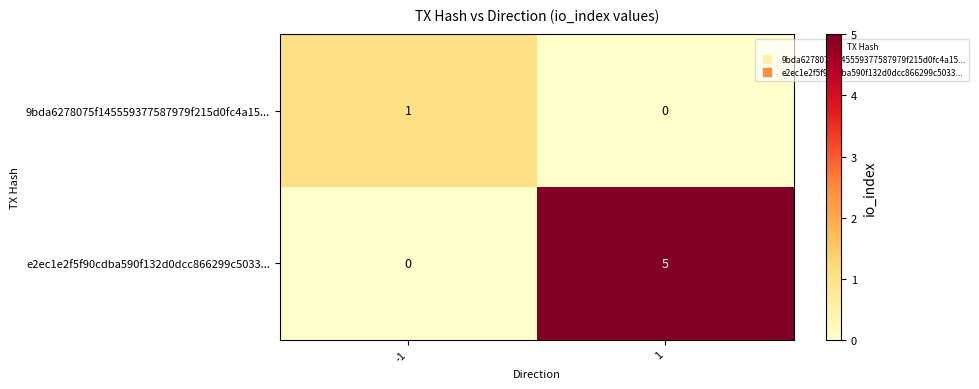

What is the sum of all e2ec1e2f5f90cdba590f132d0dcc866299c5033... values?

5